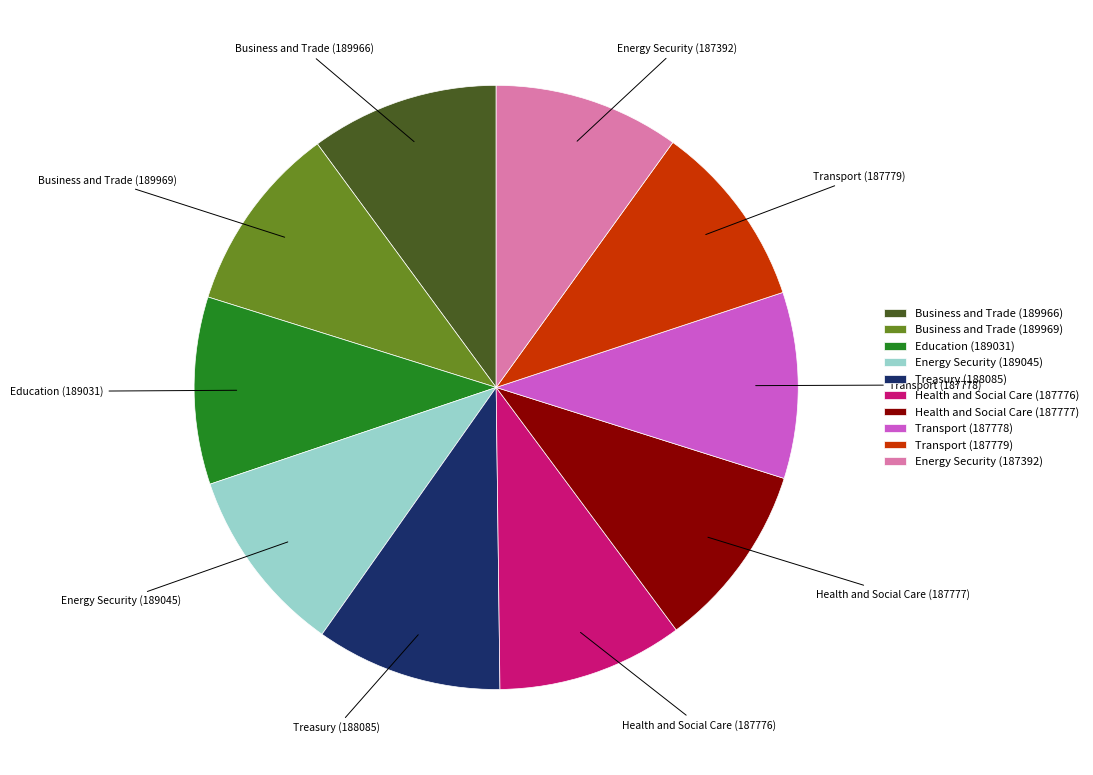

Does Transport (187778) represent more than half of the total?

No